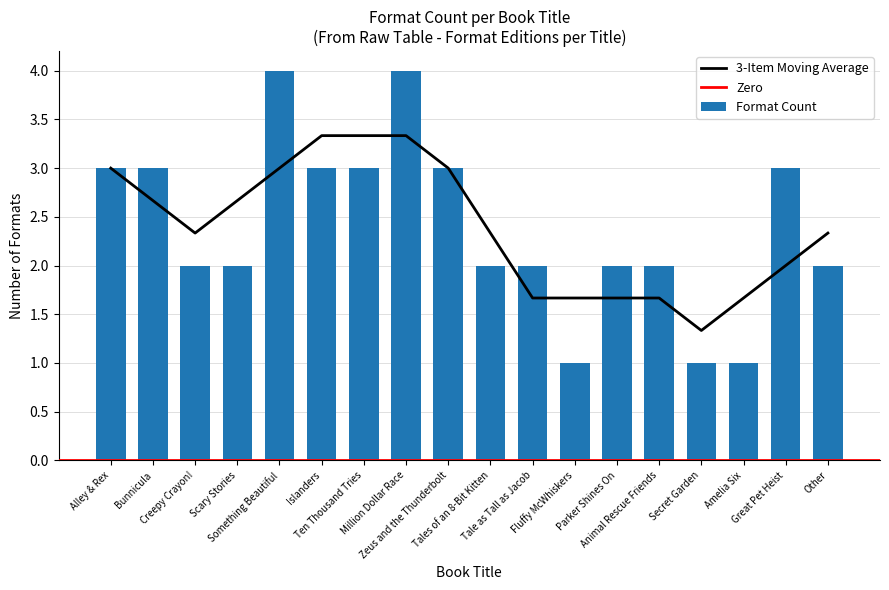

What is the difference between the maximum and second lowest values?

3